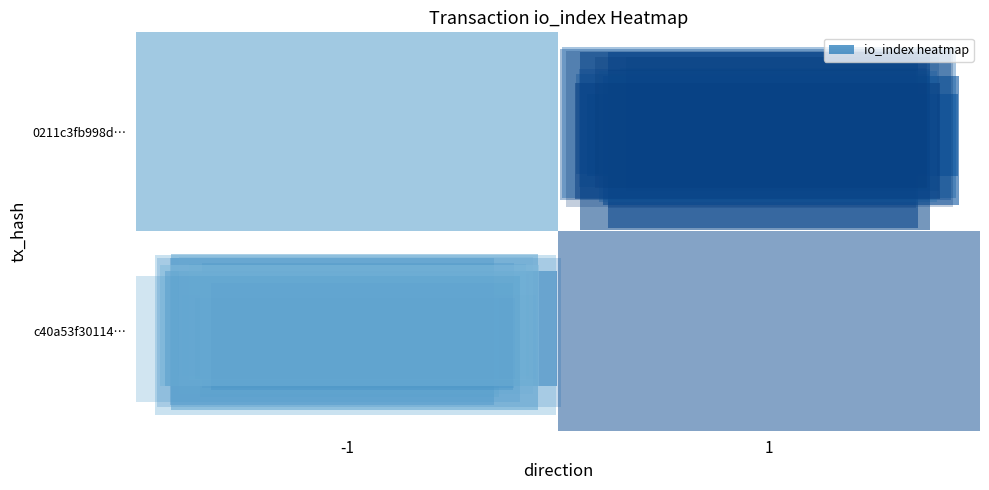

Between 1 and -1, which is larger?

-1